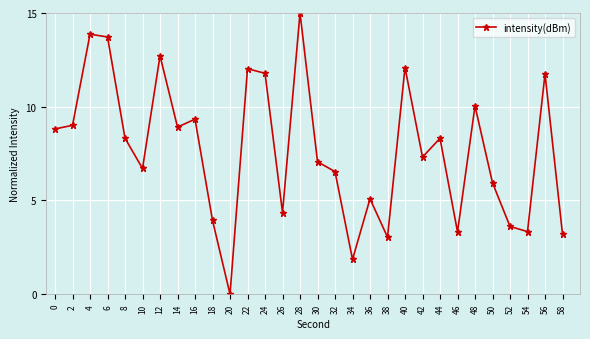

How many interior local peaks (higher than both neighbors) does the data have?

10